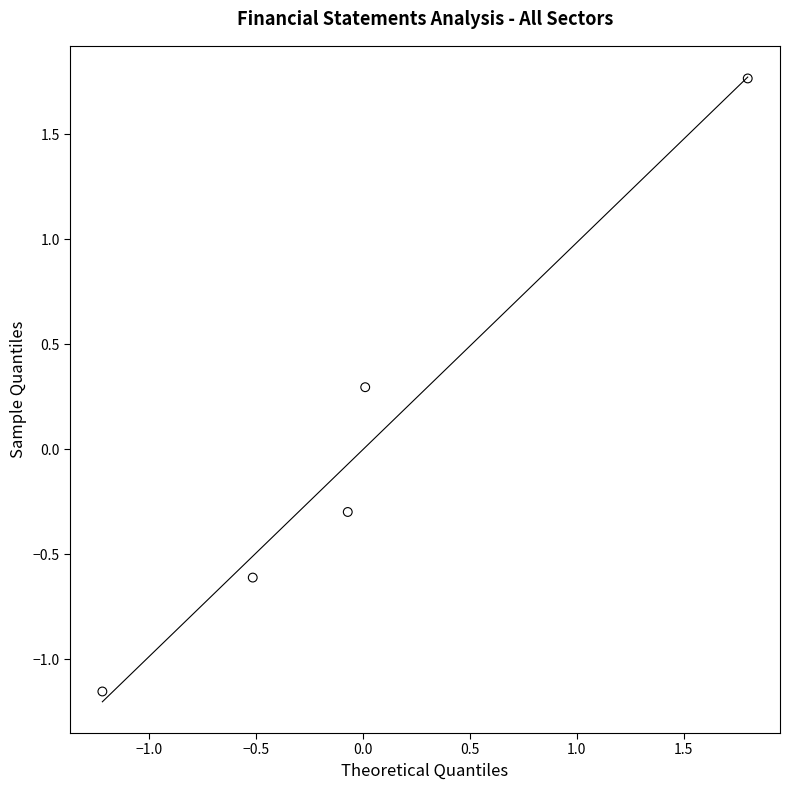

How many data points are displayed?

5